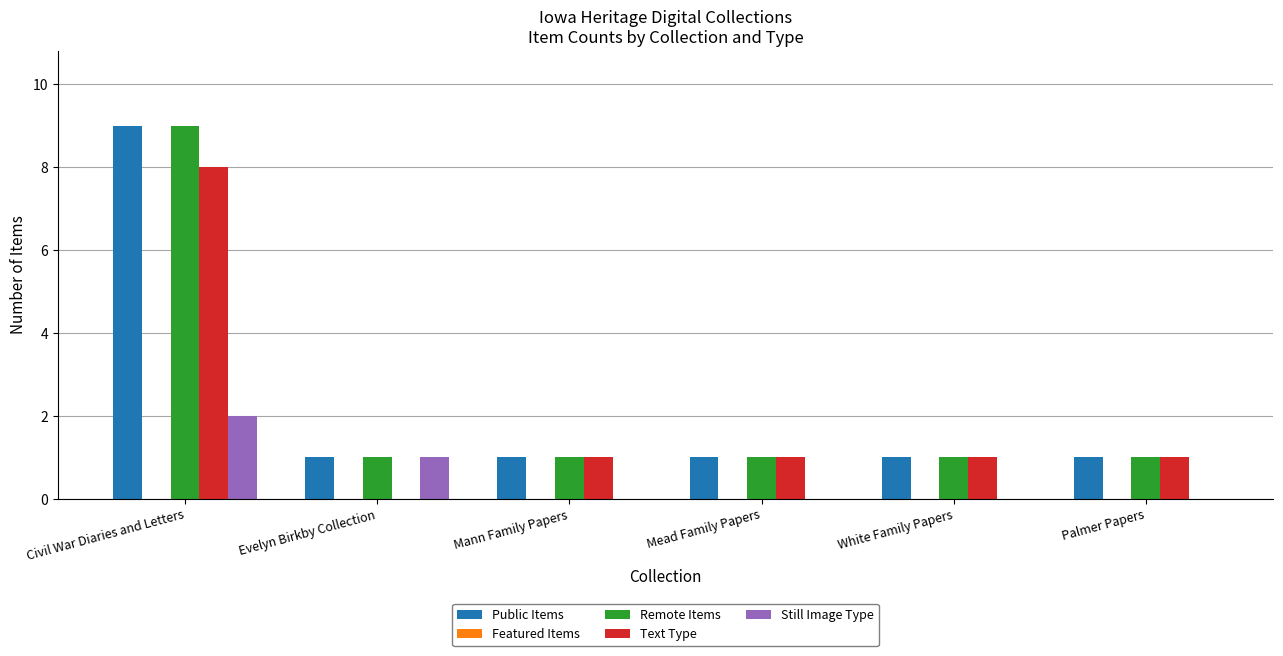

The value of Text Type at White Family Papers is 1. True or false?

True